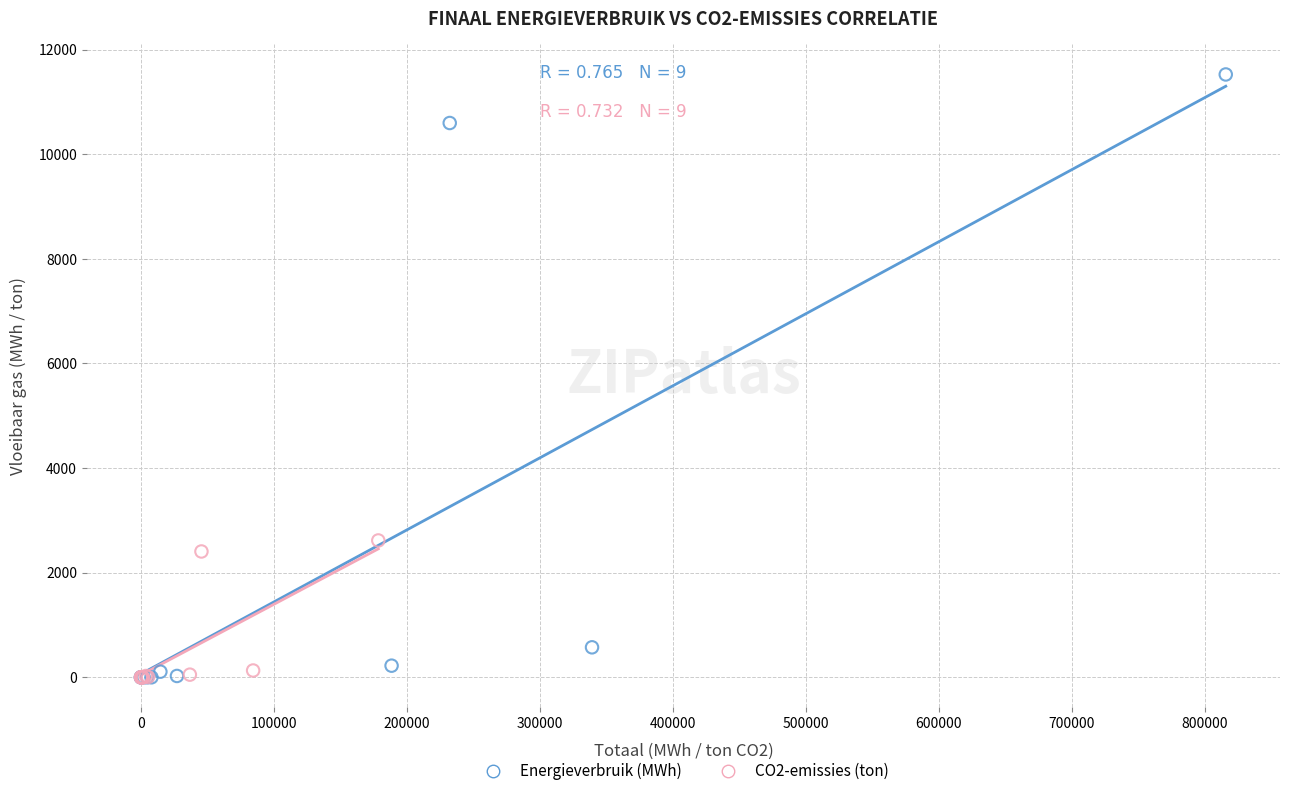

Which series has the largest Y range (max minus min)?

Energieverbruik (MWh)